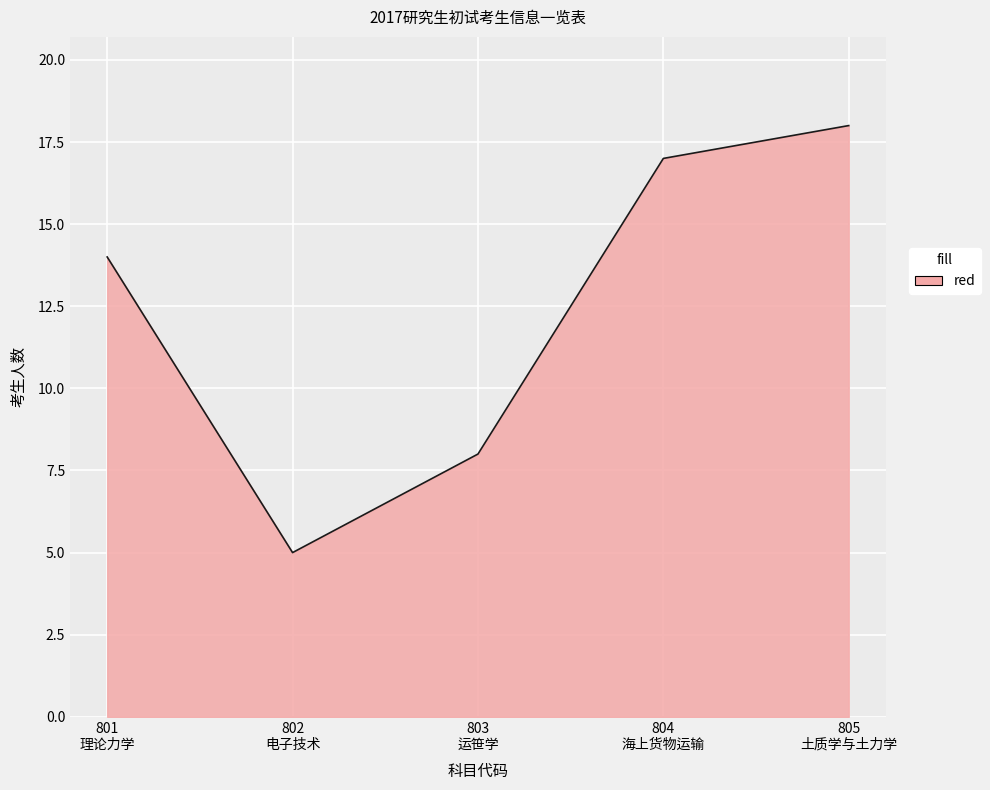

True or false: there are more than 0 points higher than both neighbors.

False